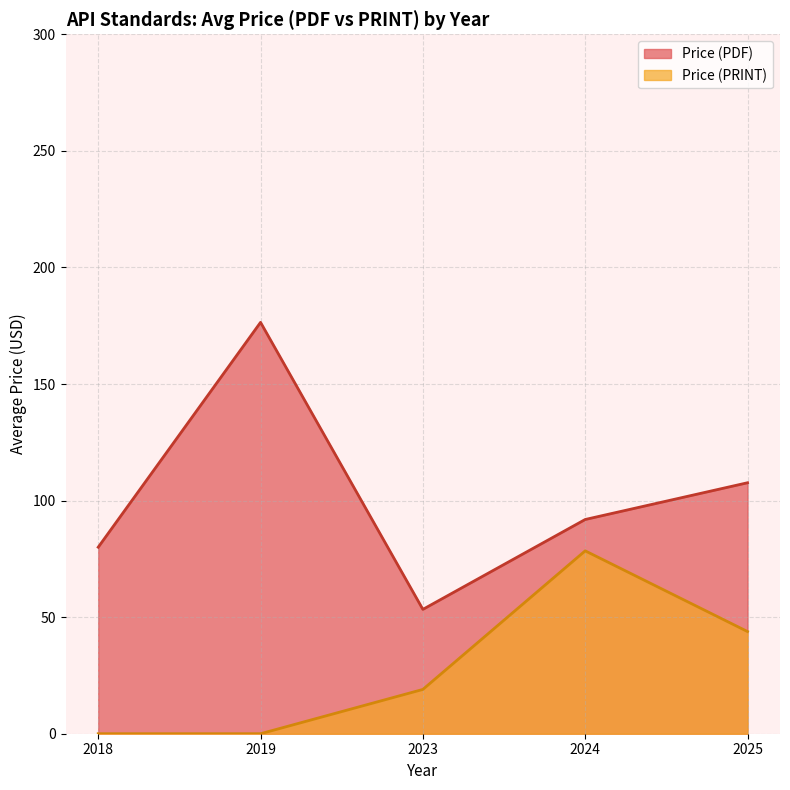

What is the difference between the maximum and second lowest values in the Price (PRINT) series?

78.4